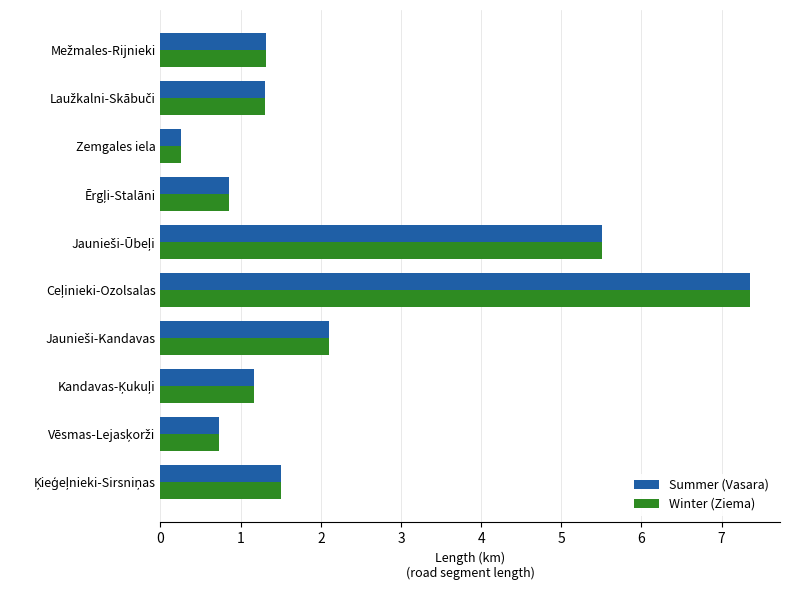

What is the difference between the maximum and minimum values in the Summer (Vasara) series?

7.1